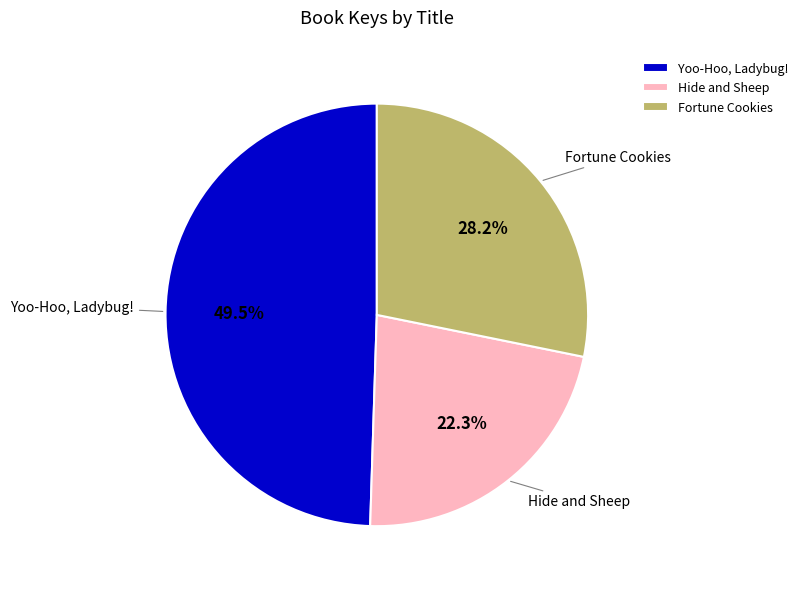

True or false: Hide and Sheep accounts for 22% of the total.

True